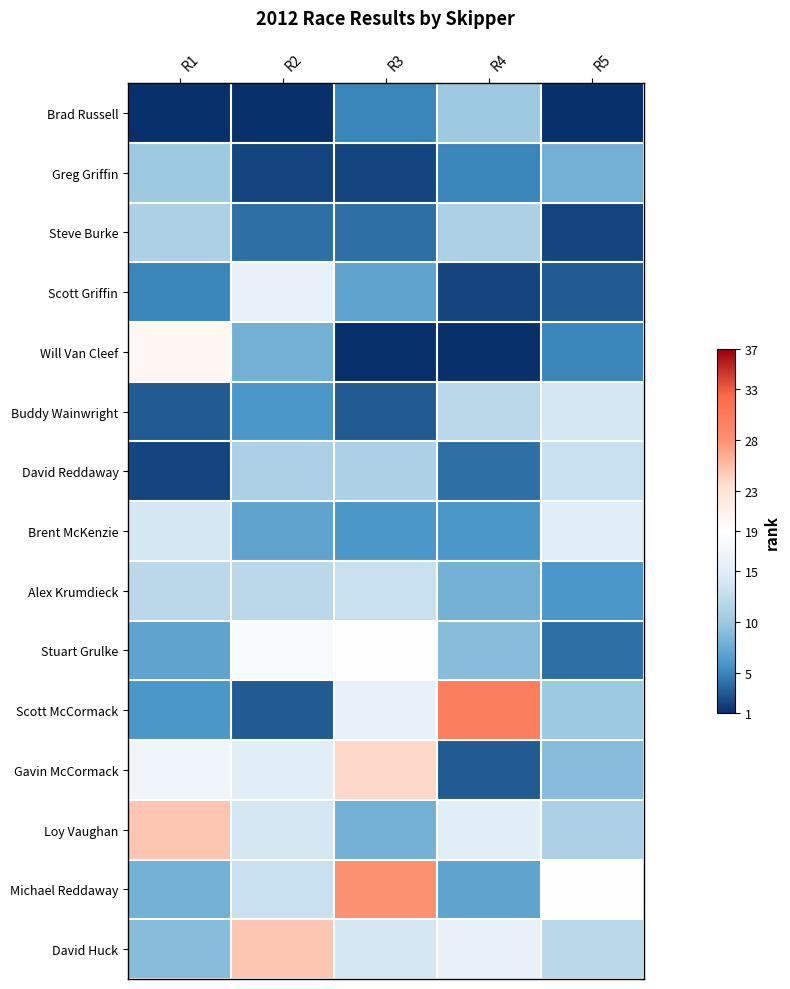

Reading right to left, list all the values displayed in this chart.

Brad Russell: R5=1	R4=10	R3=5	R2=1	R1=1
Greg Griffin: R5=8	R4=5	R3=2	R2=2	R1=10
Steve Burke: R5=2	R4=11	R3=4	R2=4	R1=11
Scott Griffin: R5=3	R4=2	R3=7	R2=16	R1=5
Will Van Cleef: R5=5	R4=1	R3=1	R2=8	R1=20
Buddy Wainwright: R5=14	R4=12	R3=3	R2=6	R1=3
David Reddaway: R5=13	R4=4	R3=11	R2=11	R1=2
Brent McKenzie: R5=15	R4=6	R3=6	R2=7	R1=14
Alex Krumdieck: R5=6	R4=8	R3=13	R2=12	R1=12
Stuart Grulke: R5=4	R4=9	R3=19	R2=18	R1=7
Scott McCormack: R5=10	R4=30	R3=16	R2=3	R1=6
Gavin McCormack: R5=9	R4=3	R3=24	R2=15	R1=17
Loy Vaughan: R5=11	R4=15	R3=8	R2=14	R1=25
Michael Reddaway: R5=19	R4=7	R3=28	R2=13	R1=8
David Huck: R5=12	R4=16	R3=14	R2=25	R1=9